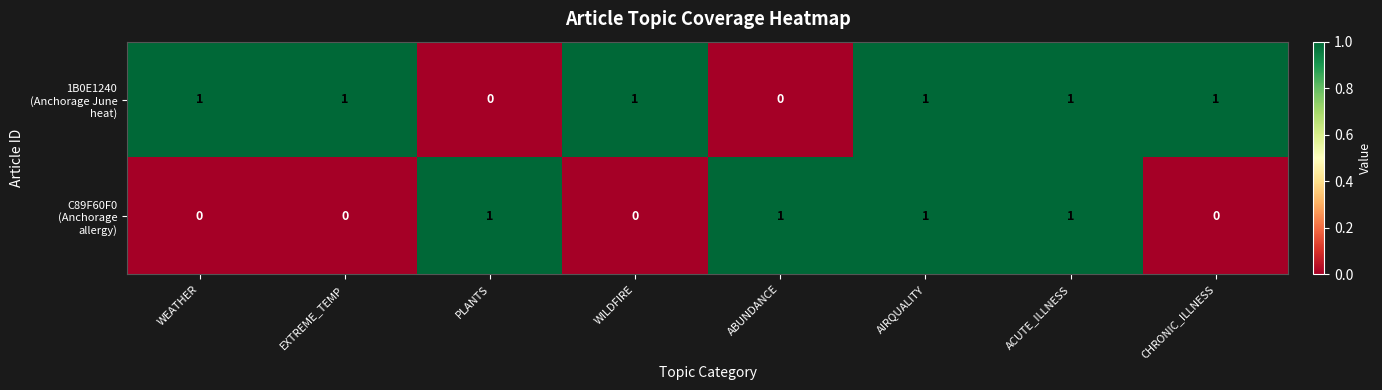

At how many categories does at least one series exceed 0?

8